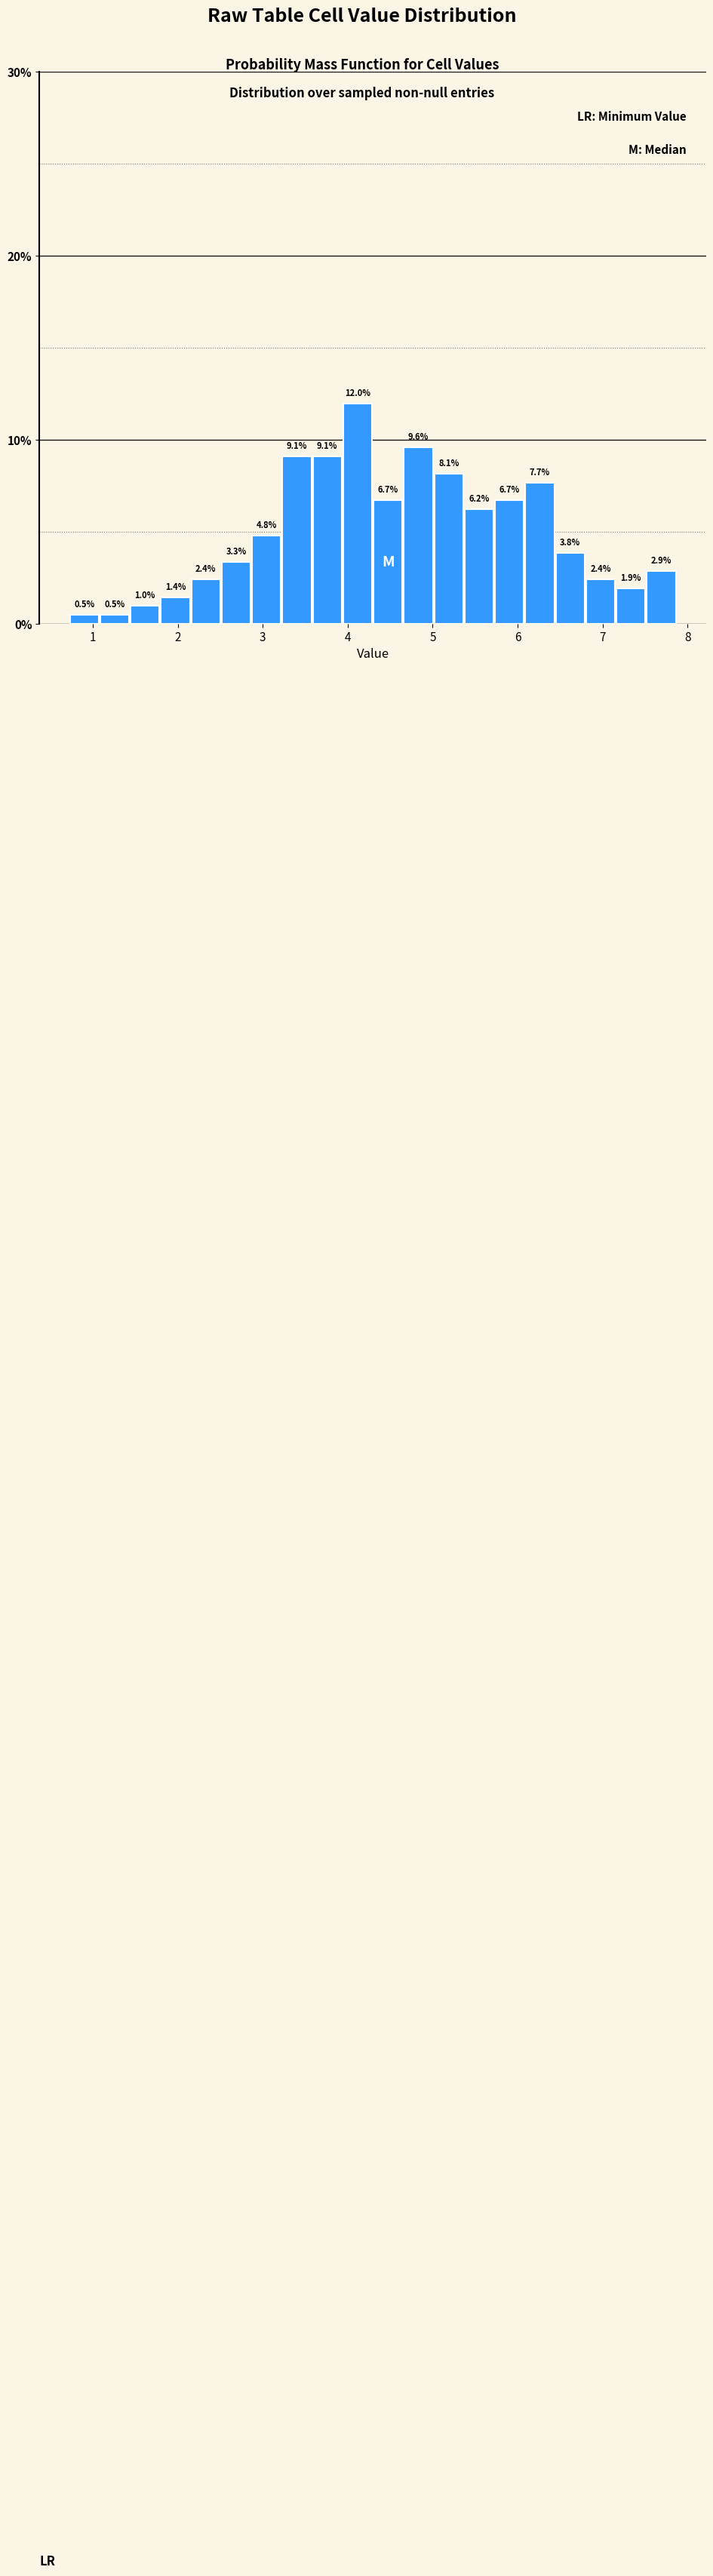

Around what value on the x-axis is the tallest bar? Give the approximate position of its centre, as read against the axis.

4.1